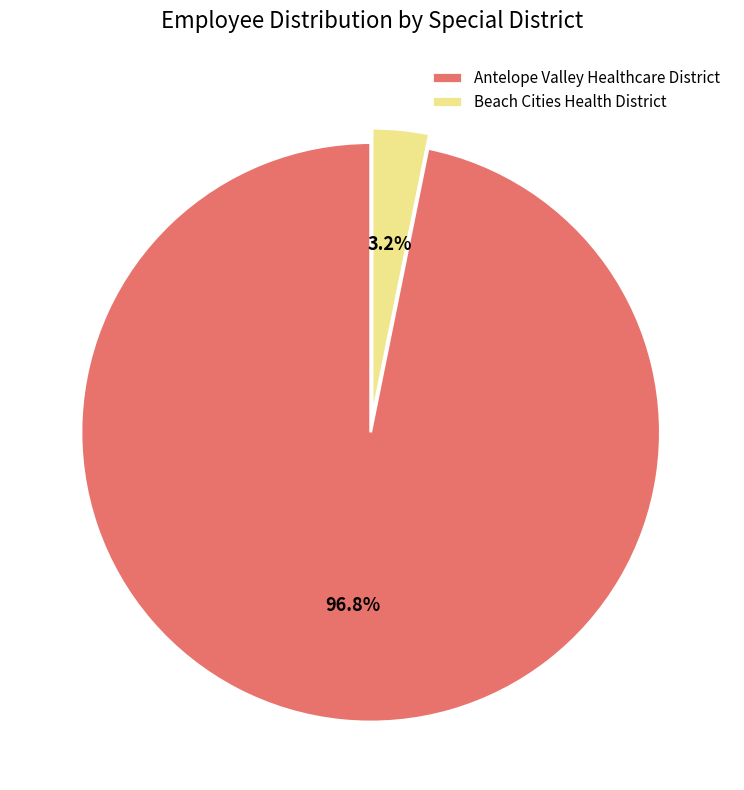

Rank the categories by value from highest to lowest.

Antelope Valley Healthcare District, Beach Cities Health District